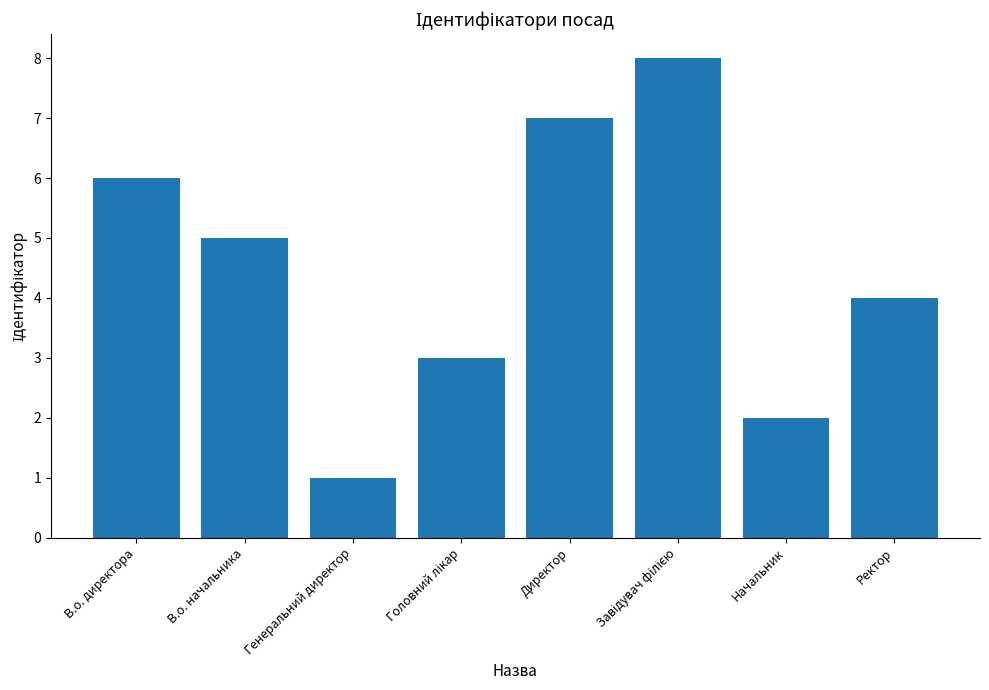

What is the greatest value displayed?

8